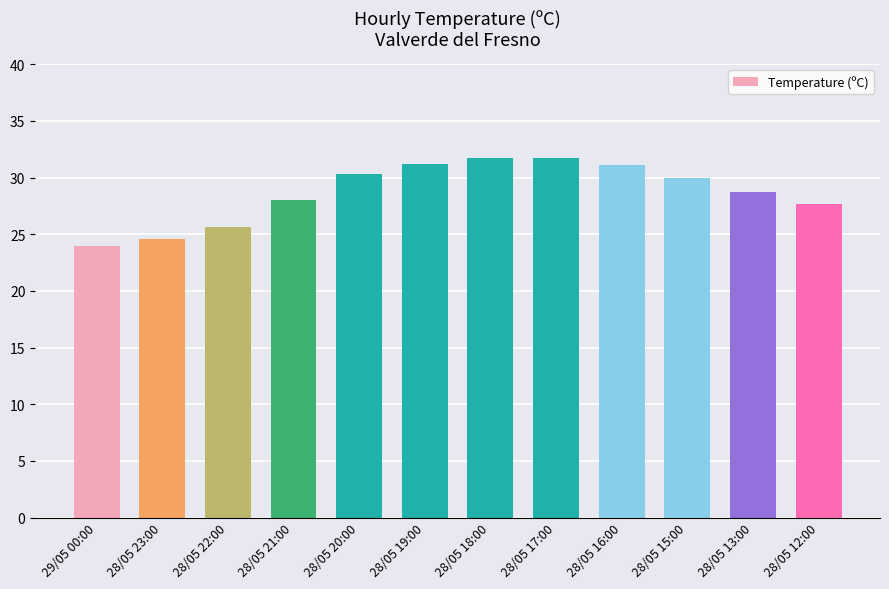

How many distinct data groups are displayed?

1